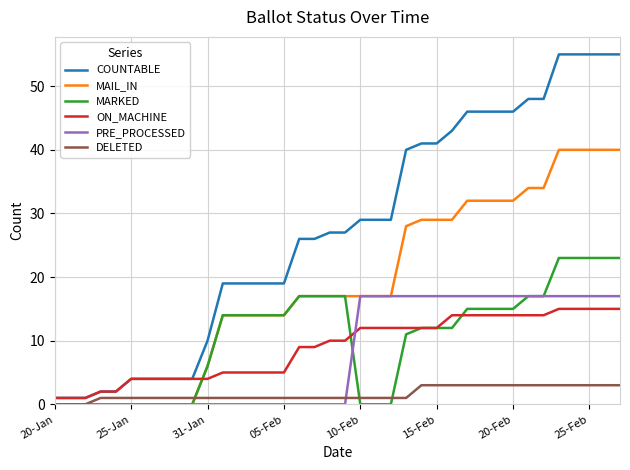

What is the maximum value for MAIL_IN?

40